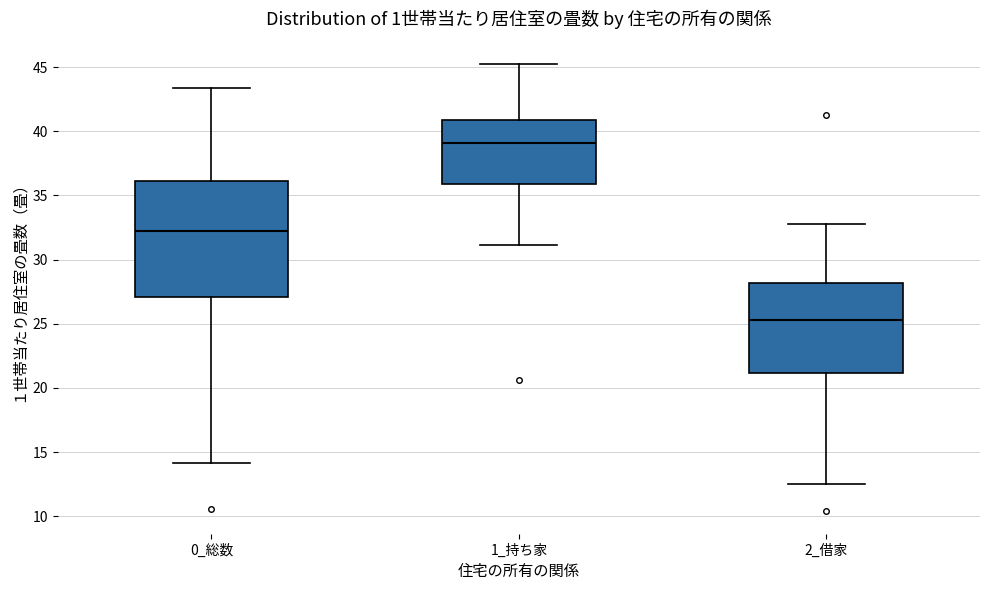

Which box has the highest median line?

1_持ち家